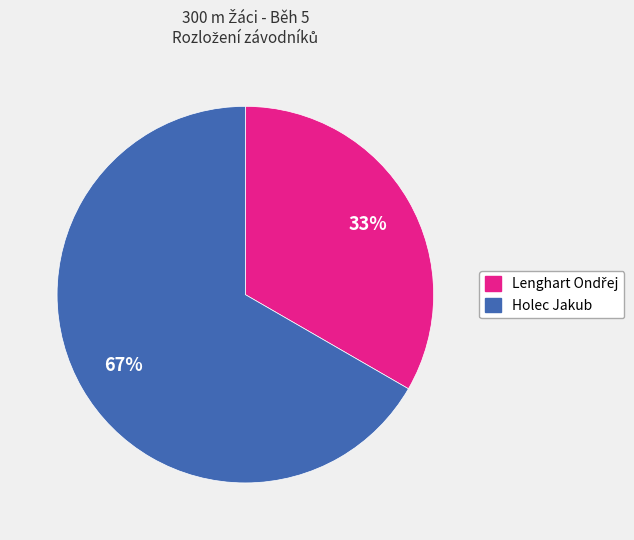

How many slices are in this pie chart?

2